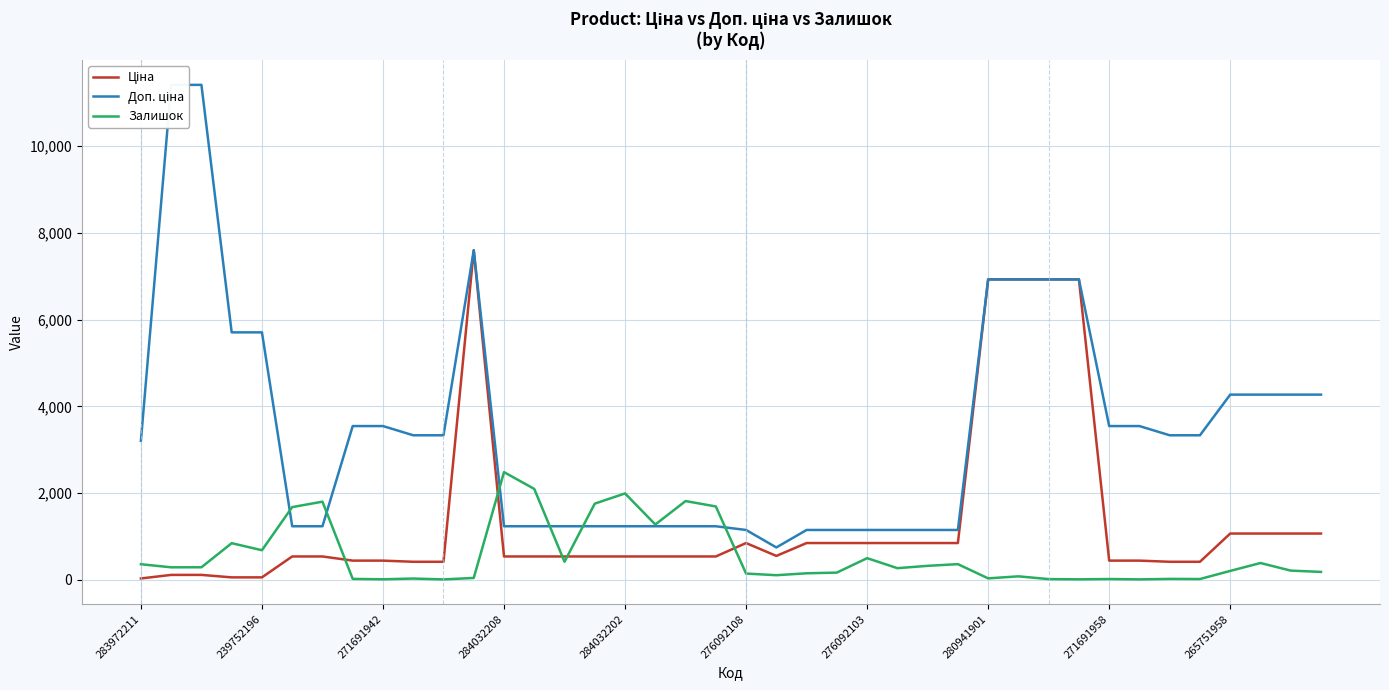

What is the spread (max minus min) of values at 10?

3322.5